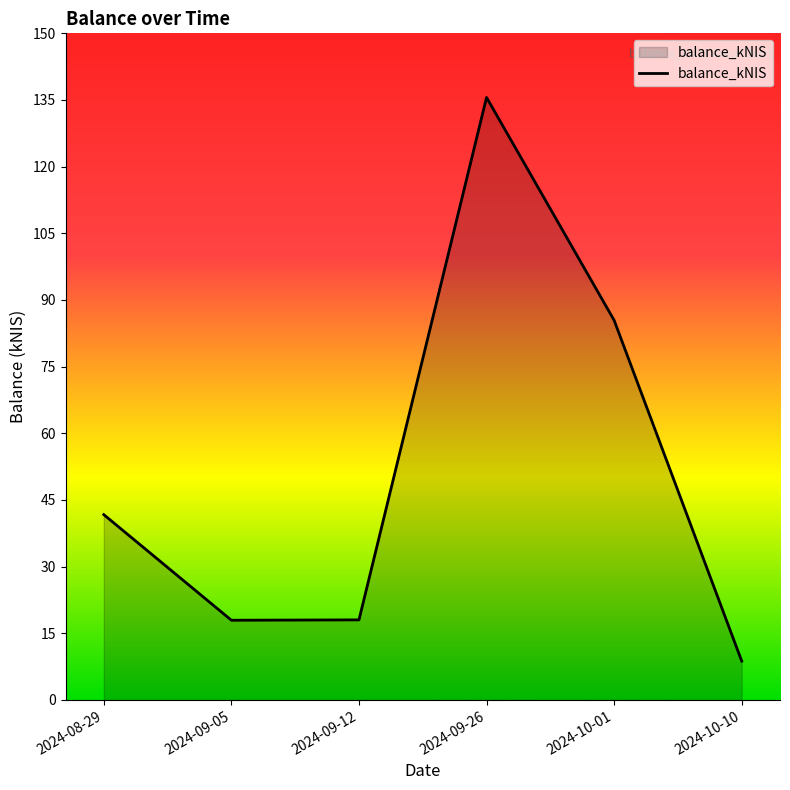

What position from the left is 2024-10-01?

5